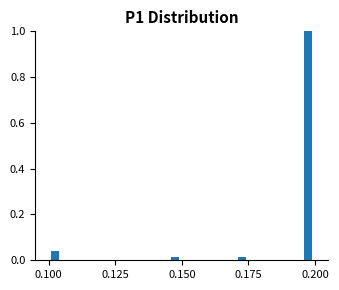

Around what value on the x-axis is the tallest bar? Give the approximate position of its centre, as read against the axis.

0.200